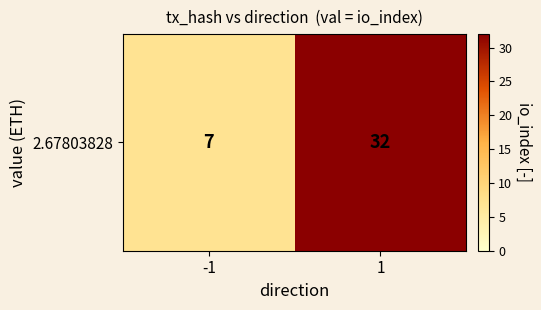

What is the sum of the values at 1 and -1?

39